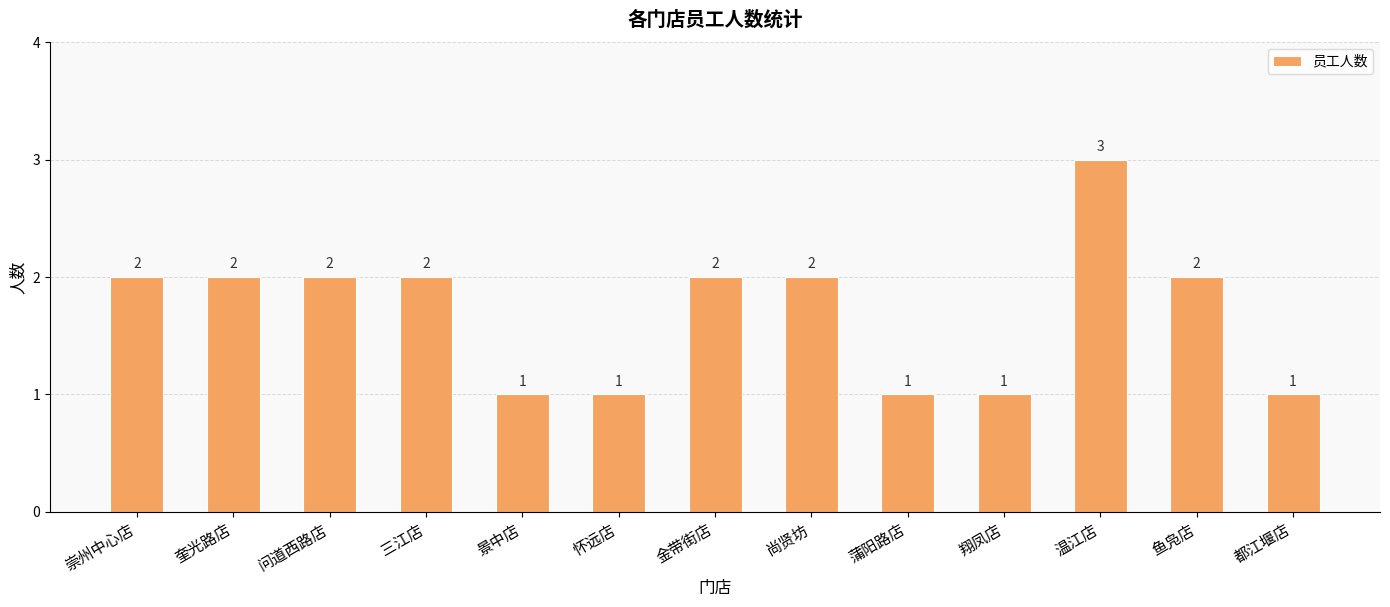

Reading right to left, list all the values displayed in this chart.

1	2	3	1	1	2	2	1	1	2	2	2	2